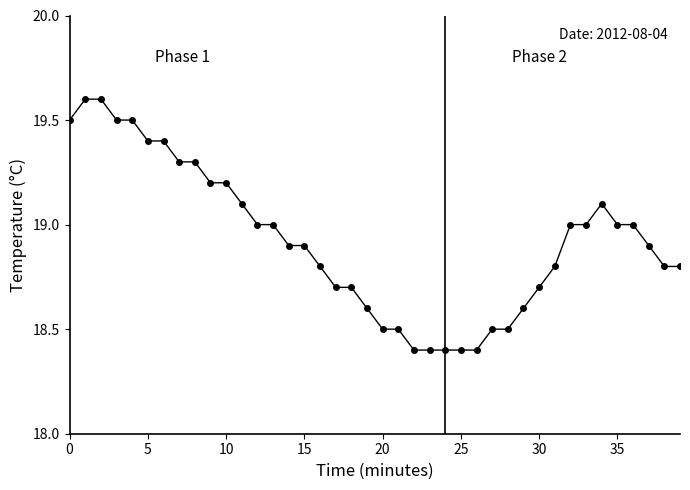

What is the value of the 26th point from the left?

18.4